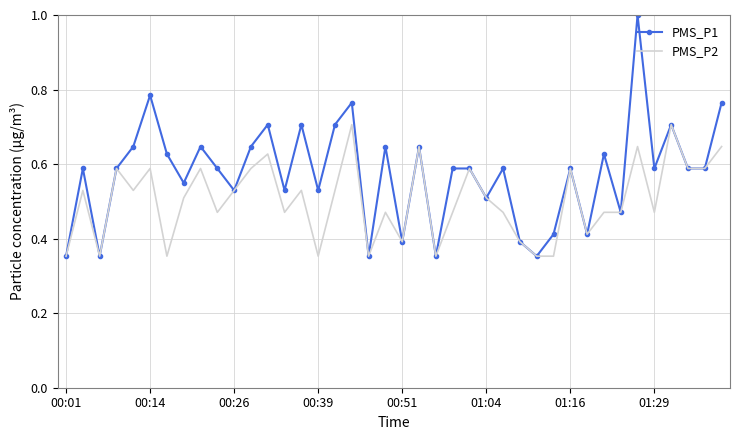

What is the maximum value shown in the chart?

1.0